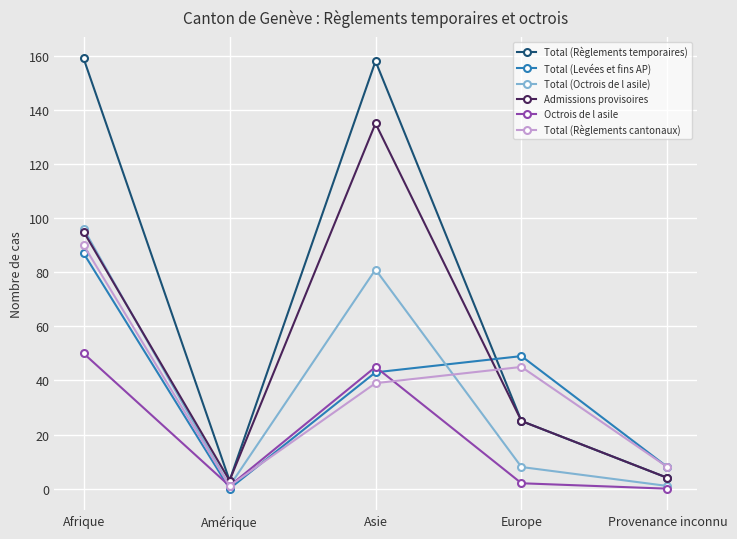

What is the difference between the maximum and minimum values in the Total (Levées et fins AP) series?

87